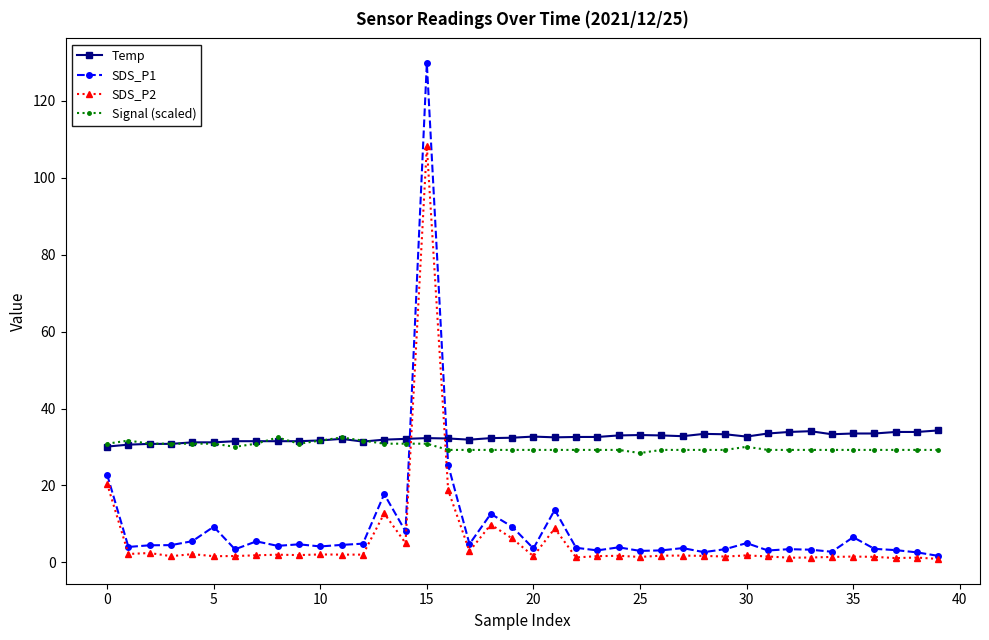

What is the maximum value shown in the chart?

129.8